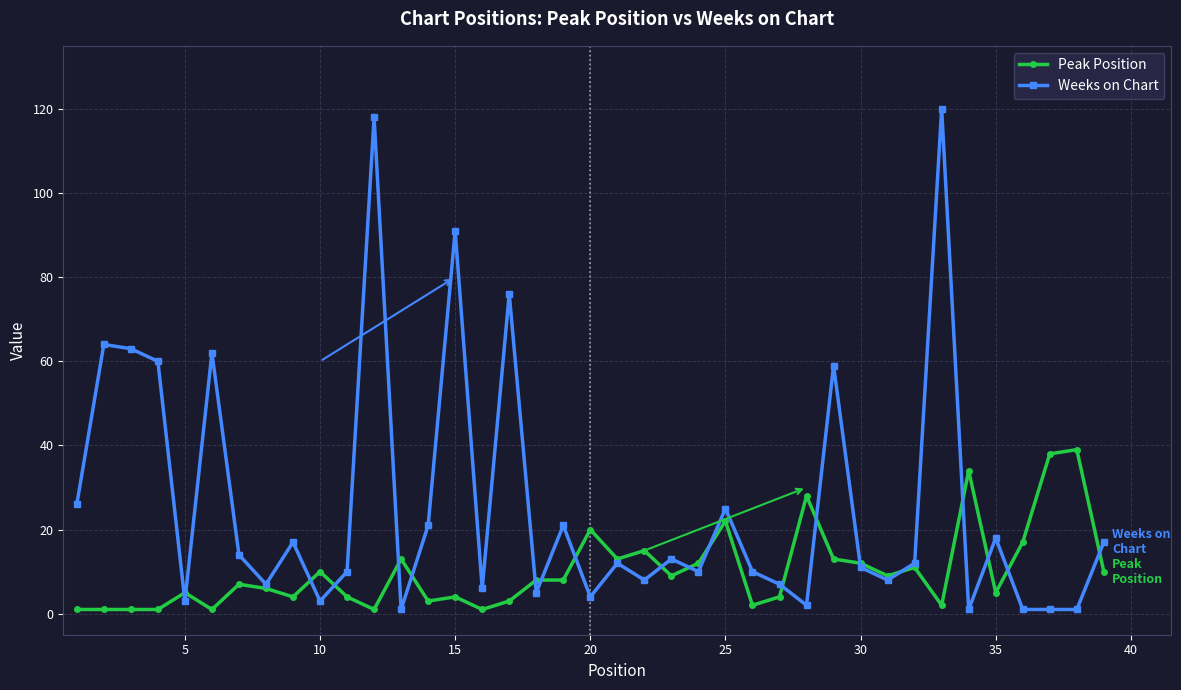

What is the average value of the Peak Position series?

10